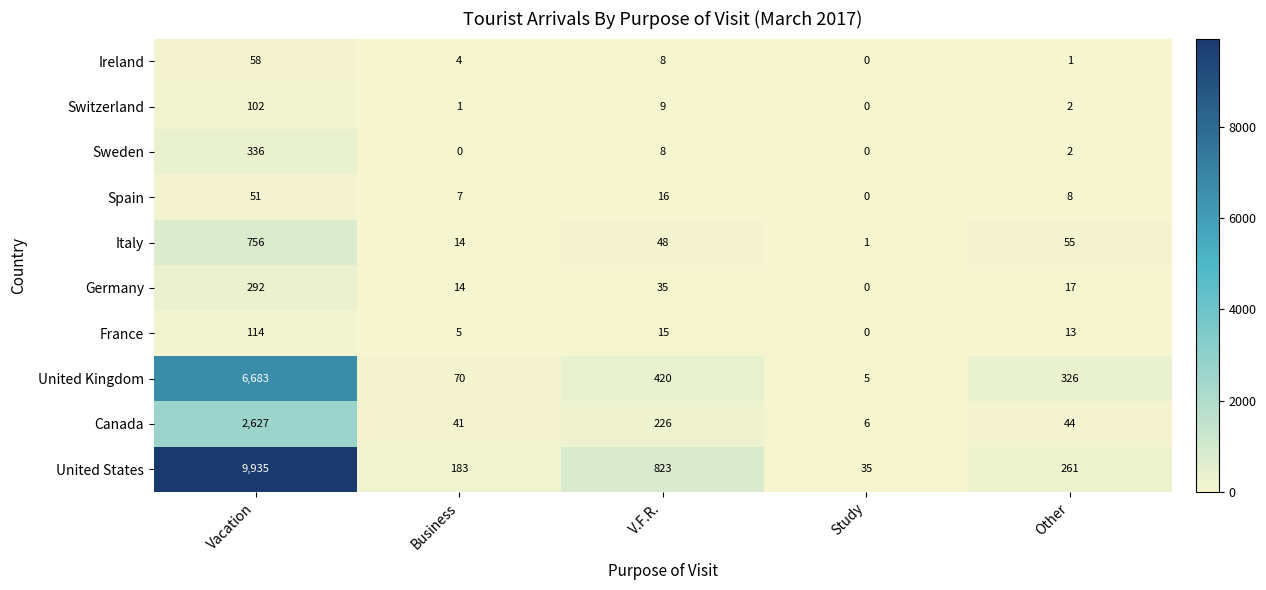

How many categories are shown in the chart?

5